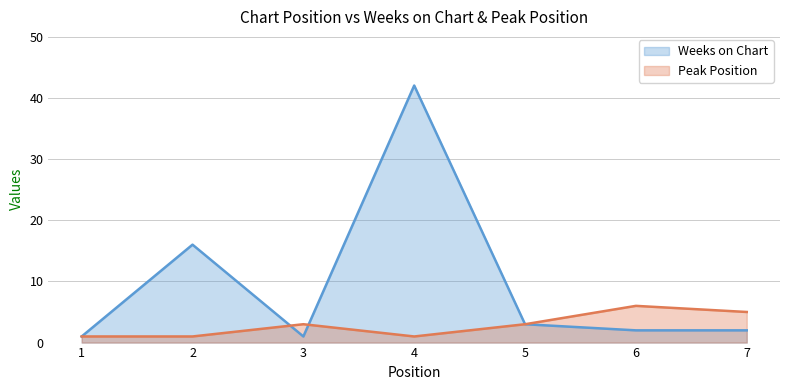

At which category does Weeks on Chart reach its first local valley?

3